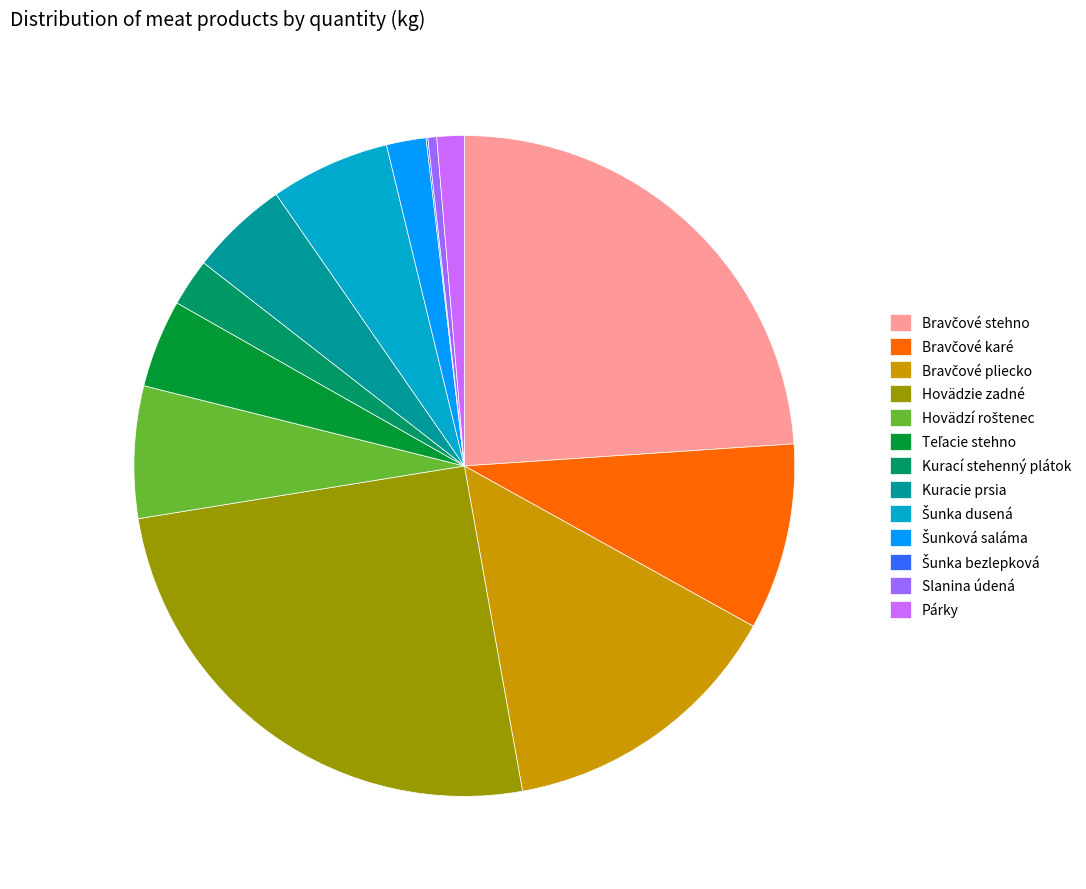

Is it true that Slanina údená is 0% of the pie?

True